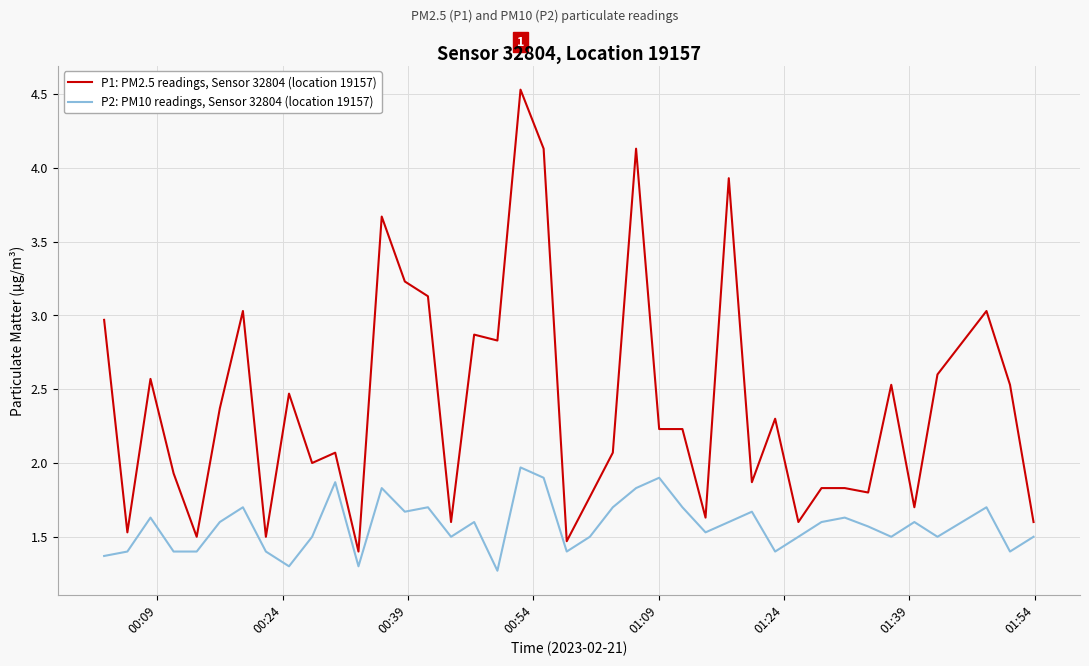

Is this an area chart (filled region under the line)?

No